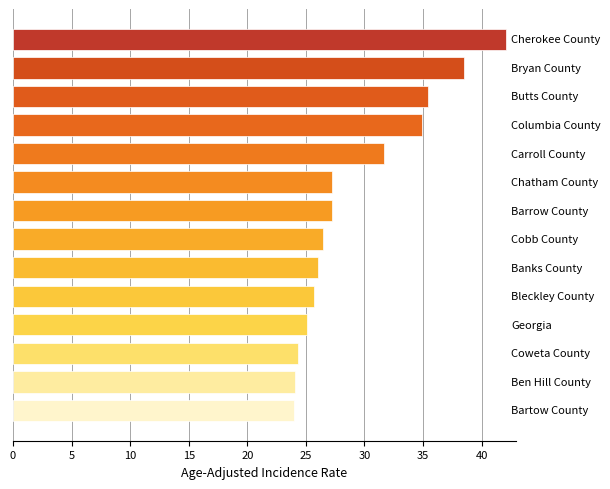

What is the difference between the maximum and minimum values?

18.1